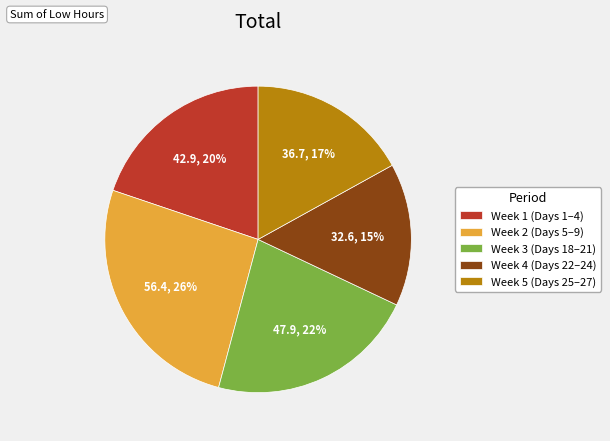

To the nearest percent, what percentage of the pie is Week 1 (Days 1–4)?

20%